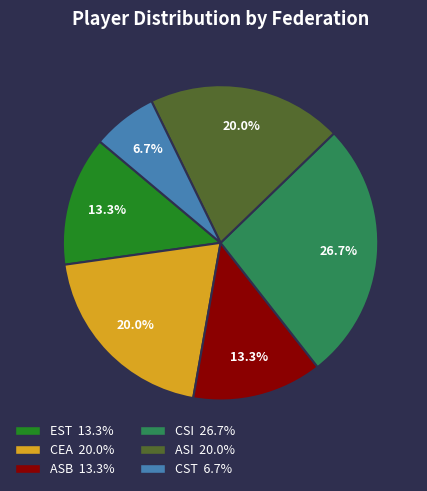

Is there a majority slice in this chart?

No